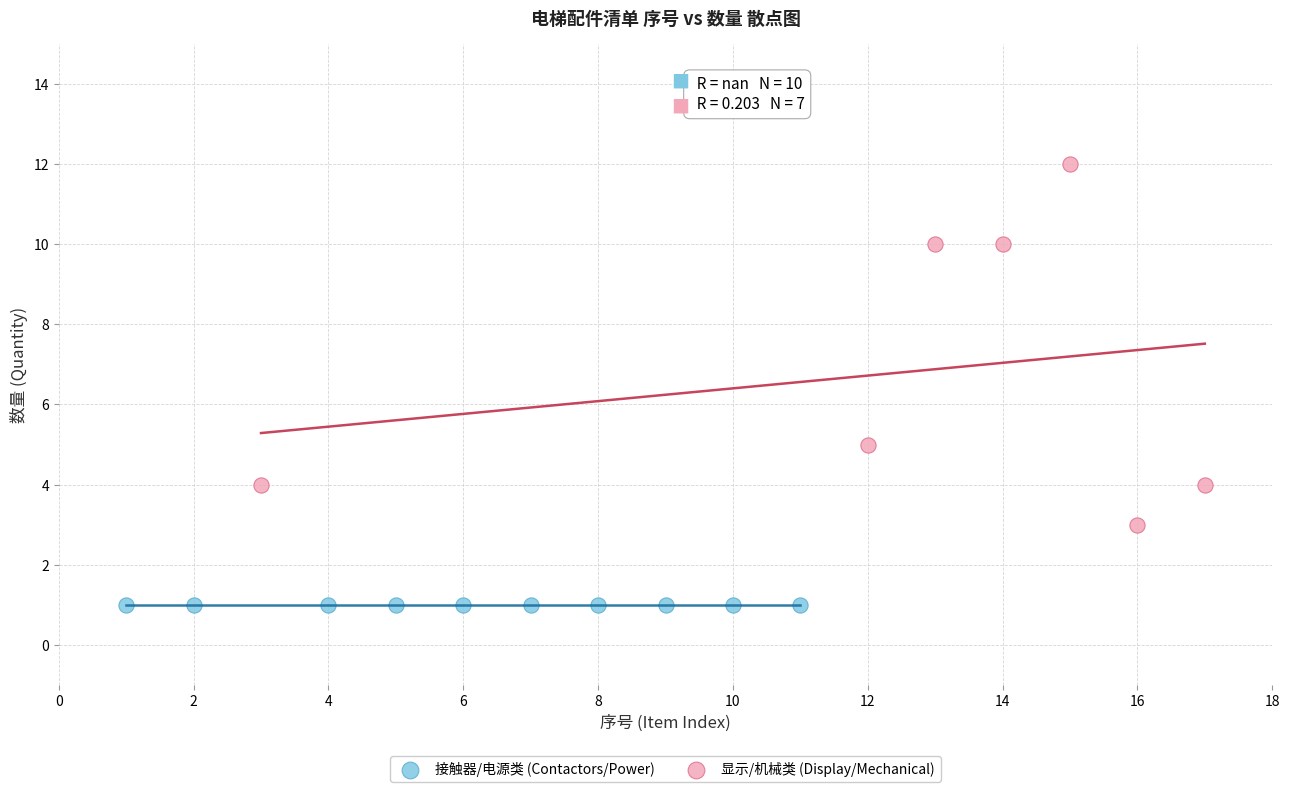

Which series contains the lowest Y value?

接触器/电源类 (Contactors/Power)